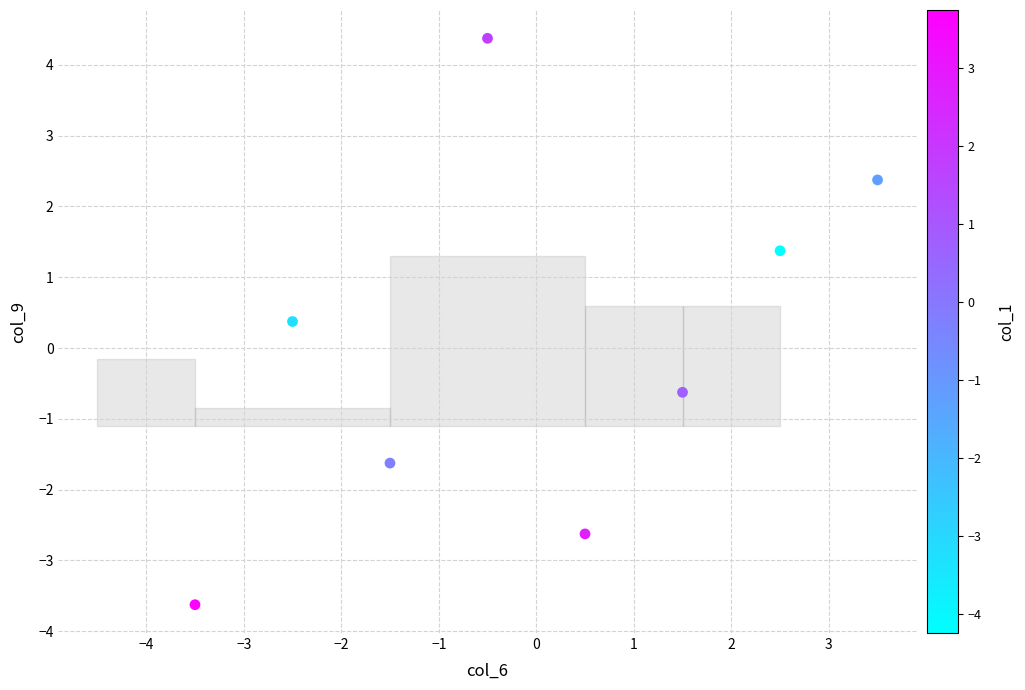

What Y value in the scatter plot is closest to 0?

0.4